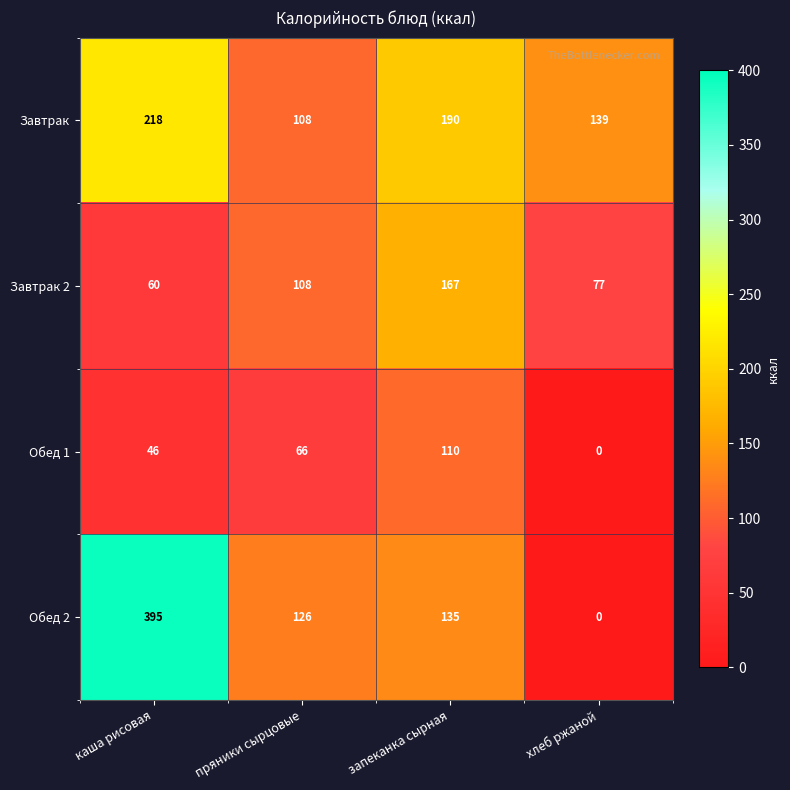

What is the difference between the highest and lowest values at хлеб ржаной?

139